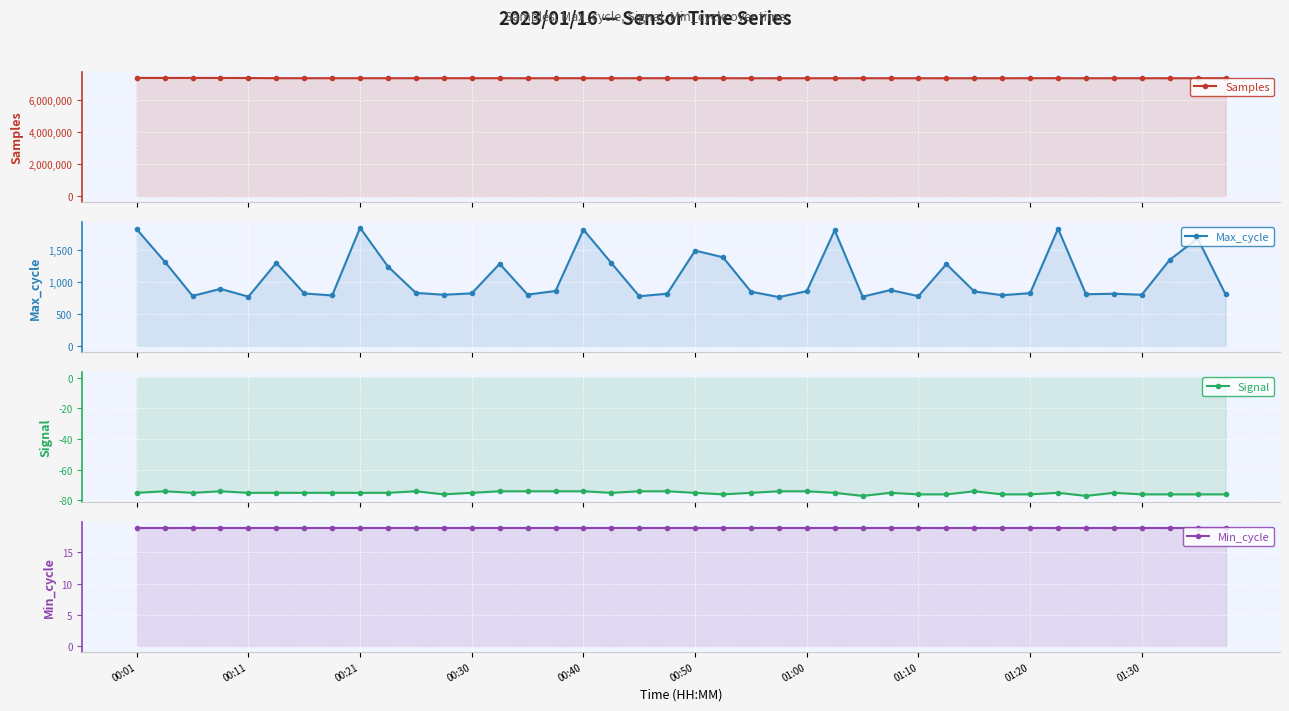

Where is Min_cycle nearest to the value 19?

00:01